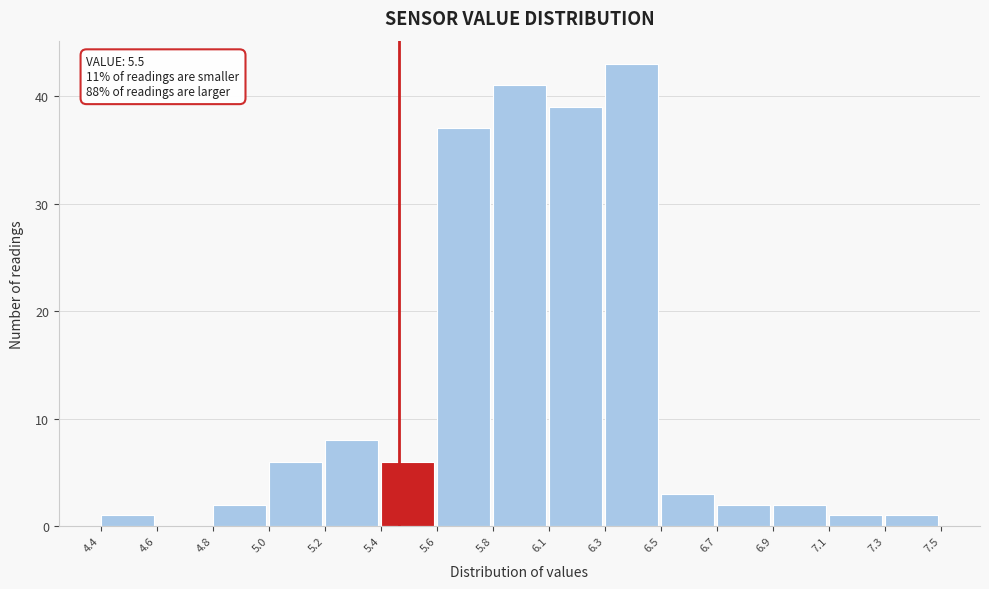

Reading left to right, extract all data points from this chart.

4.4=1	4.6=0	4.8=2	5.0=6	5.2=8	5.4=6	5.6=37	5.8=41	6.1=39	6.3=43	6.5=3	6.7=2	6.9=2	7.1=1	7.3=1